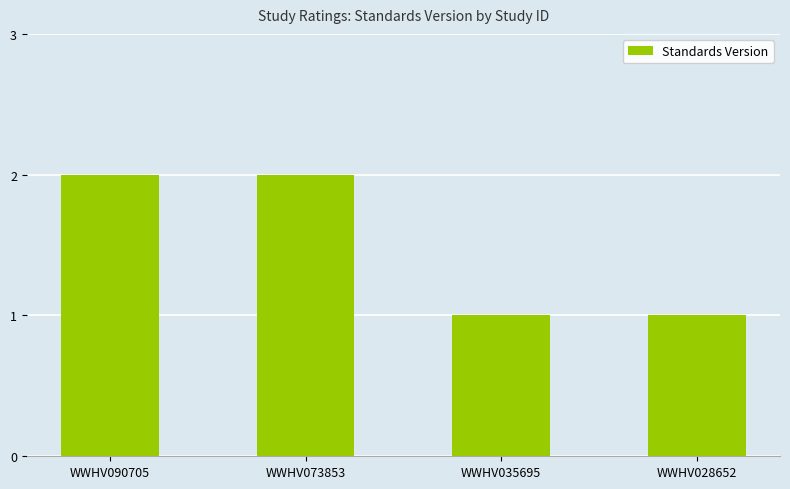

Are the bars grouped side by side (vs. stacked)?

No